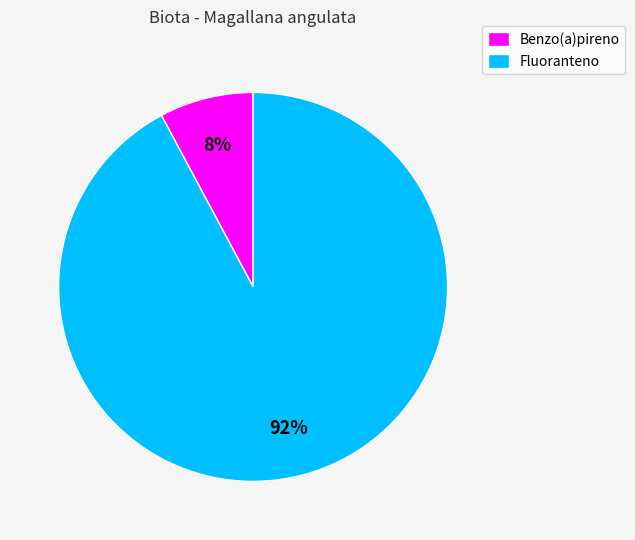

How many slices are in this pie chart?

2